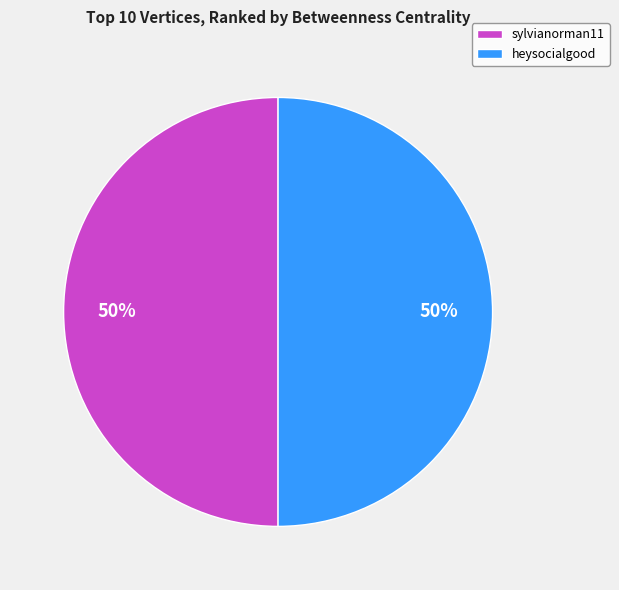

How many slices are in this pie chart?

2